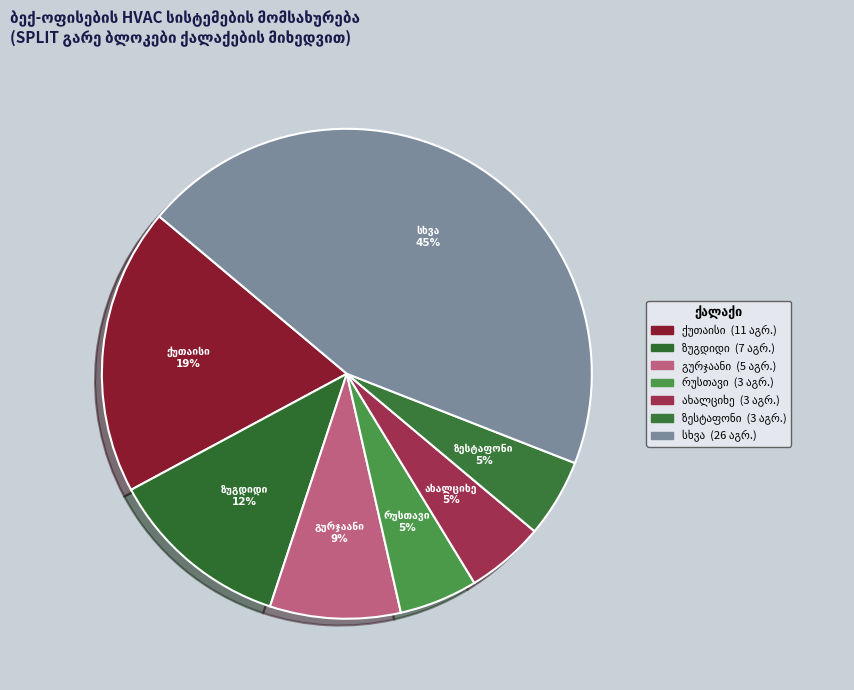

How many slices are in this pie chart?

7